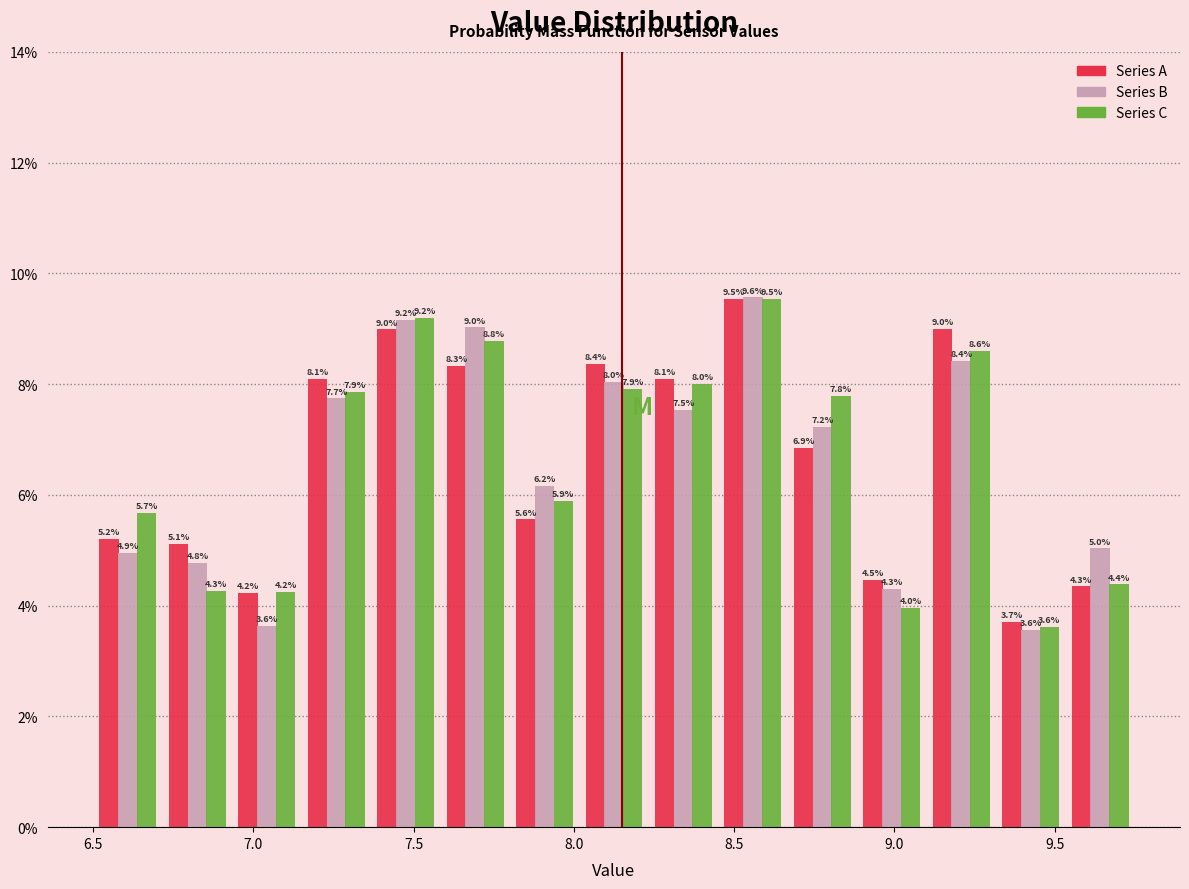

Reading left to right, list every range on the x-axis with the height of the bar of each series over it. The bar edges are not printed on the chart, so give them approximately, as read against the axis.

6.50 to 6.70: Series A=5.2	Series B=4.9	Series C=5.7
6.70 to 6.95: Series A=5.1	Series B=4.8	Series C=4.3
6.95 to 7.15: Series A=4.2	Series B=3.6	Series C=4.2
7.15 to 7.35: Series A=8.1	Series B=7.7	Series C=7.9
7.35 to 7.60: Series A=9.0	Series B=9.2	Series C=9.2
7.60 to 7.80: Series A=8.3	Series B=9.0	Series C=8.8
7.80 to 8.00: Series A=5.6	Series B=6.2	Series C=5.9
8.00 to 8.25: Series A=8.4	Series B=8.0	Series C=7.9
8.25 to 8.45: Series A=8.1	Series B=7.5	Series C=8.0
8.45 to 8.65: Series A=9.5	Series B=9.6	Series C=9.5
8.65 to 8.90: Series A=6.9	Series B=7.2	Series C=7.8
8.90 to 9.10: Series A=4.5	Series B=4.3	Series C=4.0
9.10 to 9.30: Series A=9.0	Series B=8.4	Series C=8.6
9.30 to 9.55: Series A=3.7	Series B=3.6	Series C=3.6
9.55 to 9.75: Series A=4.3	Series B=5.0	Series C=4.4